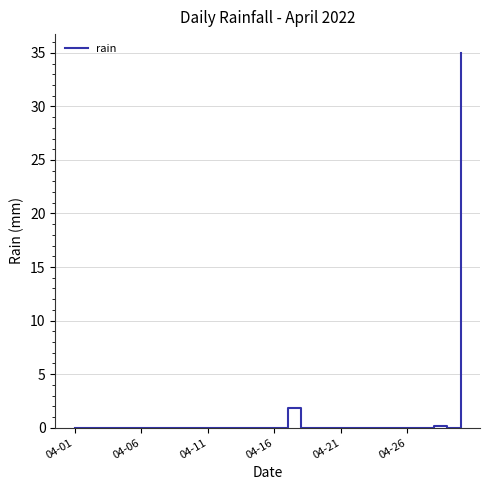

What is the greatest value displayed?

35.0